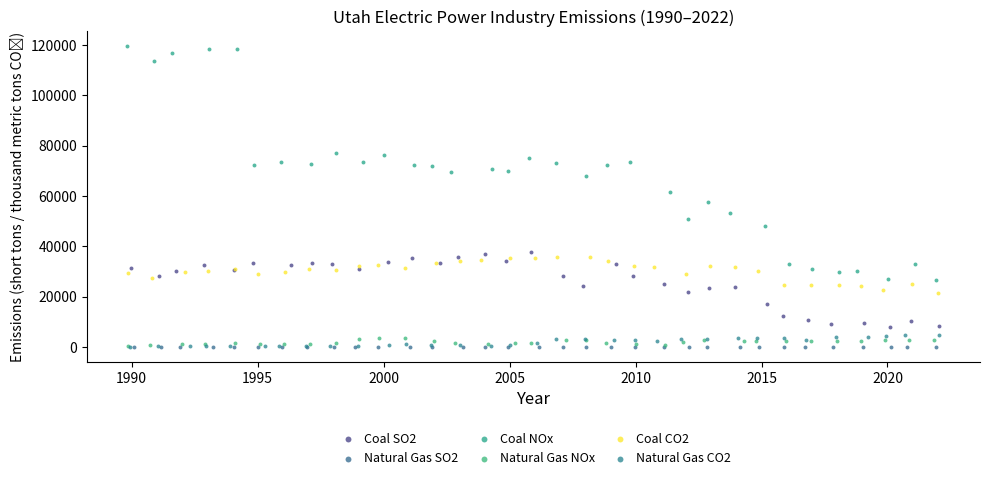

Which series reaches the maximum Y coordinate?

Coal NOx